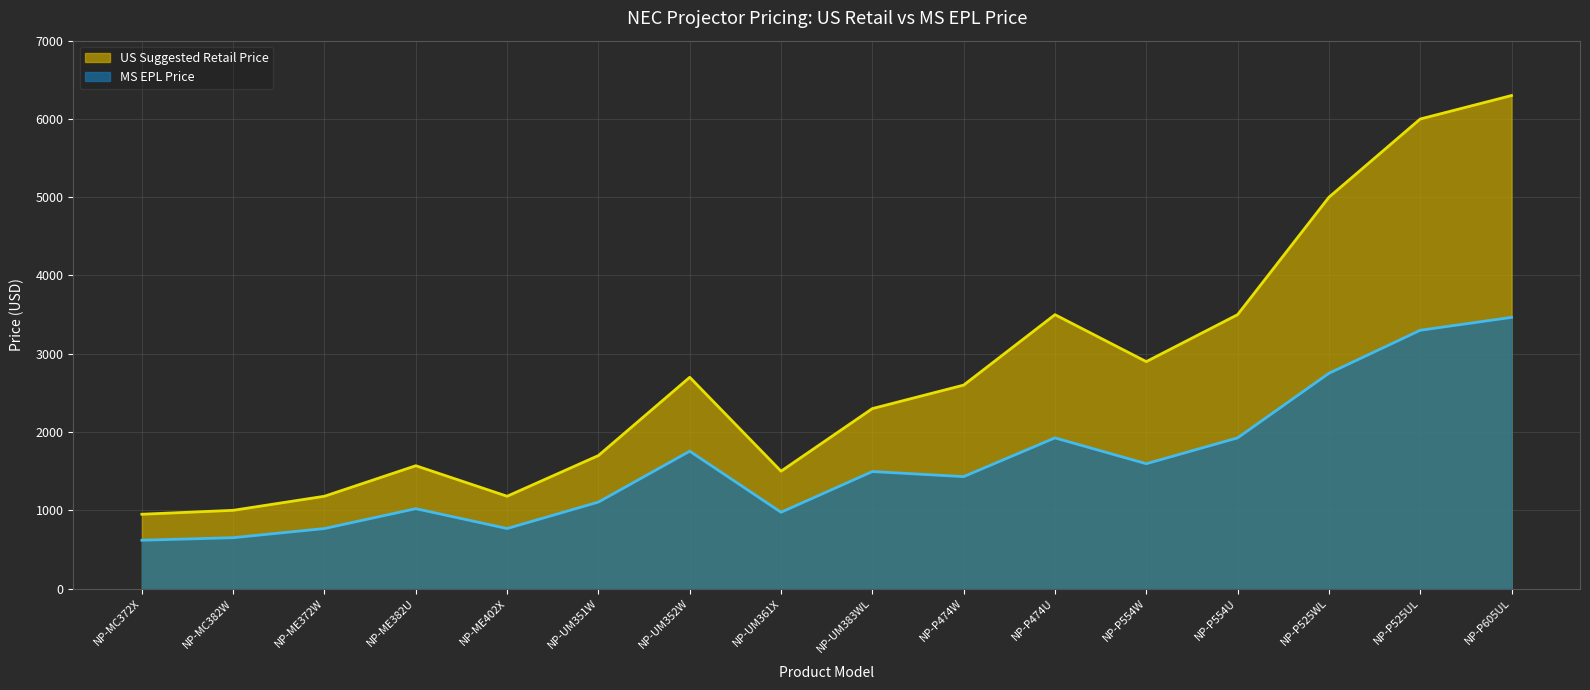

What is the sum of all MS EPL Price values?

25532.3